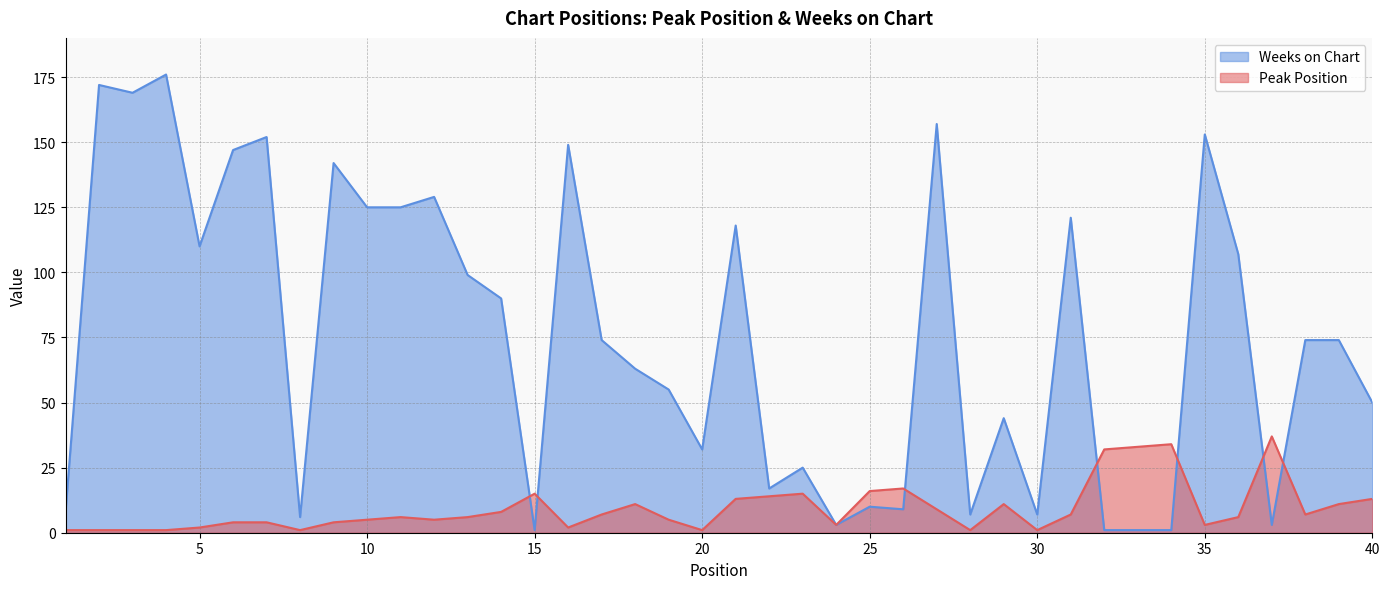

True or false: Peak Position and Weeks on Chart cross at least once.

True